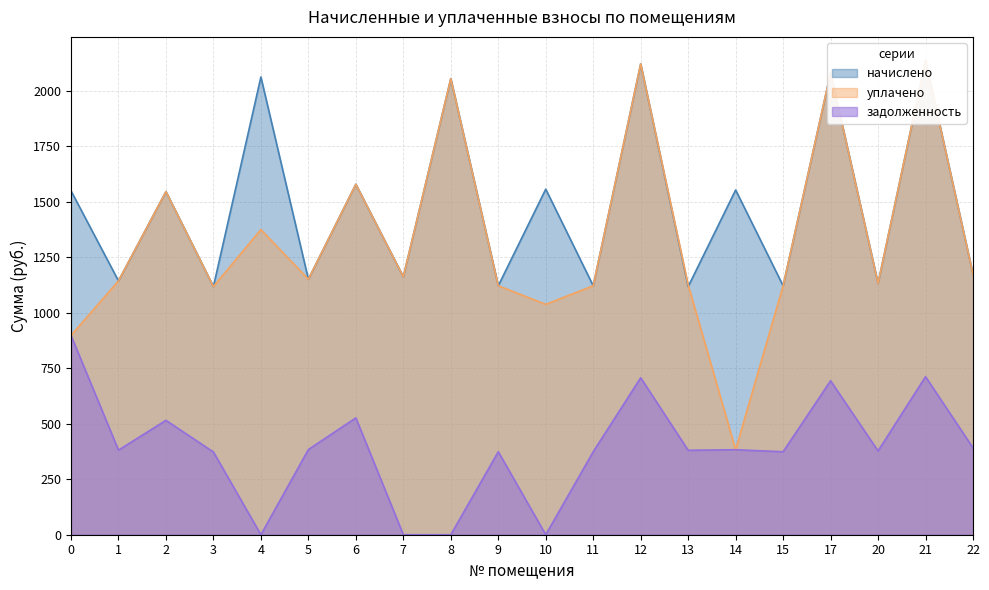

How many data points in задолженность are less than 380?

9